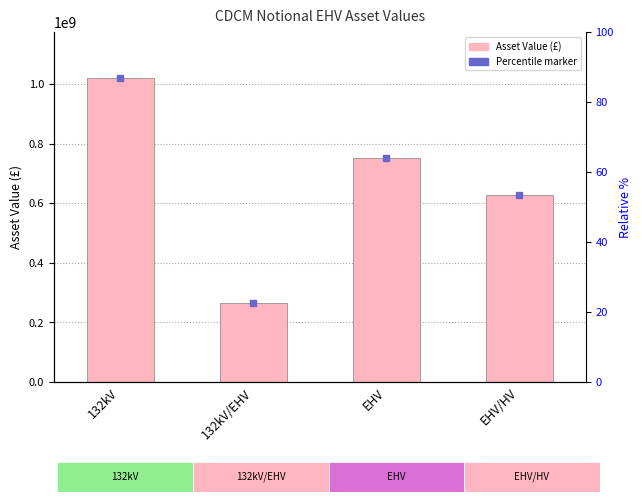

Which category has the highest value across all series?

132kV